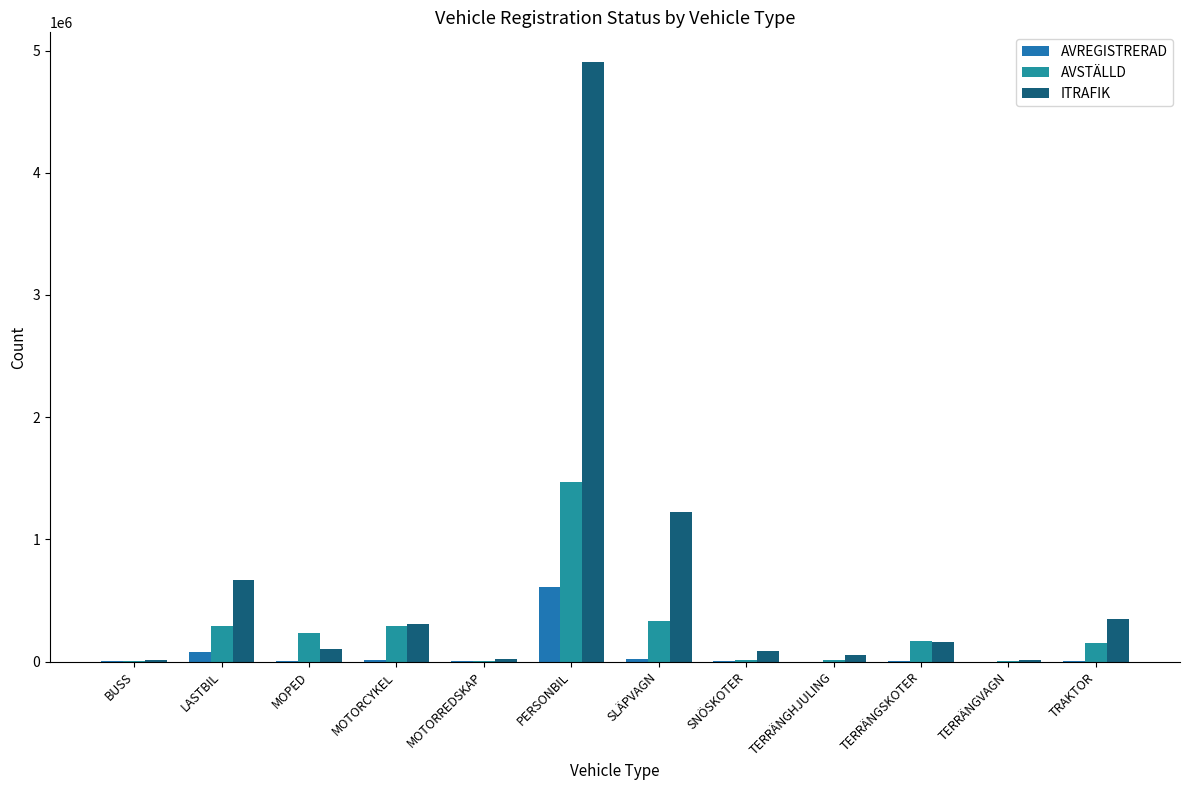

What is the difference between the second highest and minimum values in the AVREGISTRERAD series?

78098